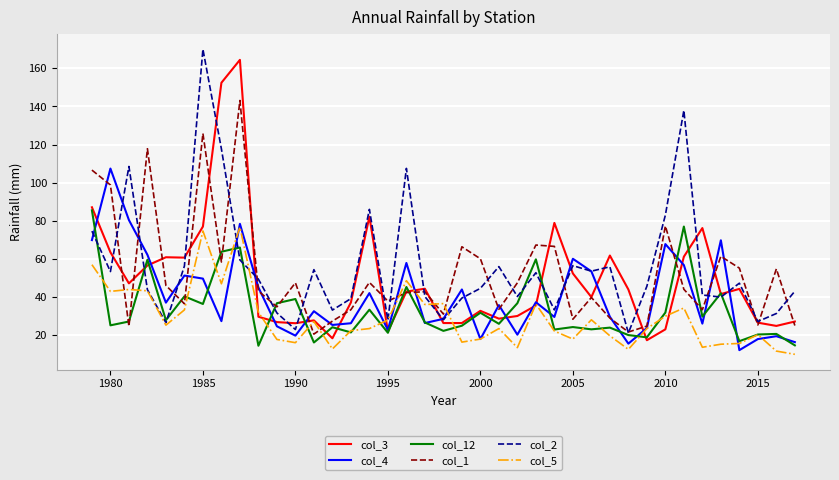

What is the smallest value displayed?

10.0